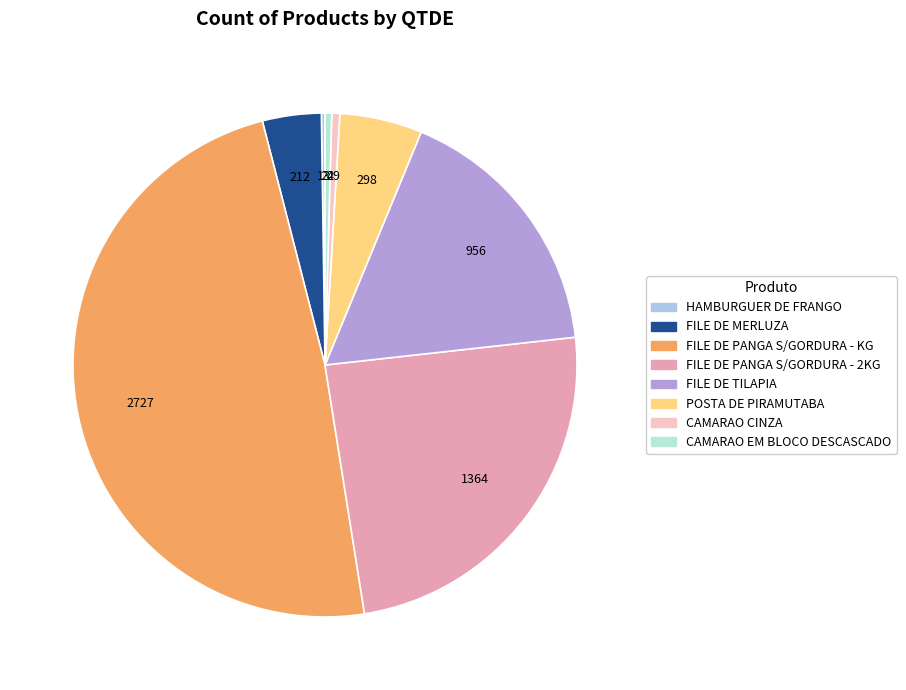

Is there any slice that represents more than half of the pie?

No